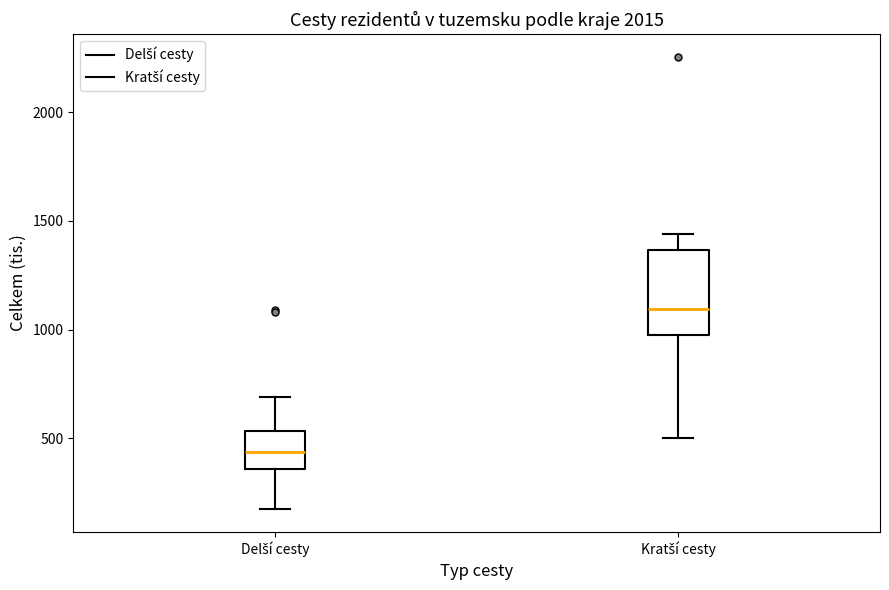

Which box is the tallest, from its lower edge to its upper edge?

Kratší cesty